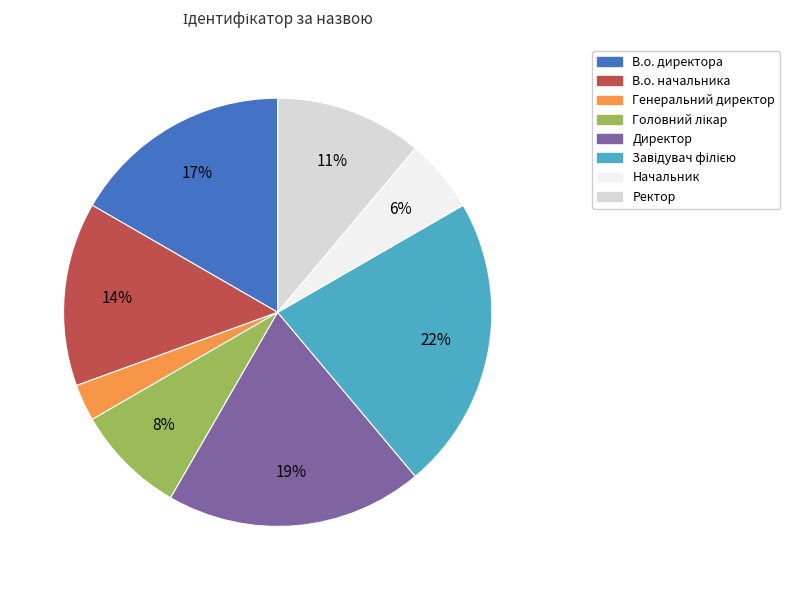

To the nearest percent, what percentage of the pie is В.о. директора?

17%